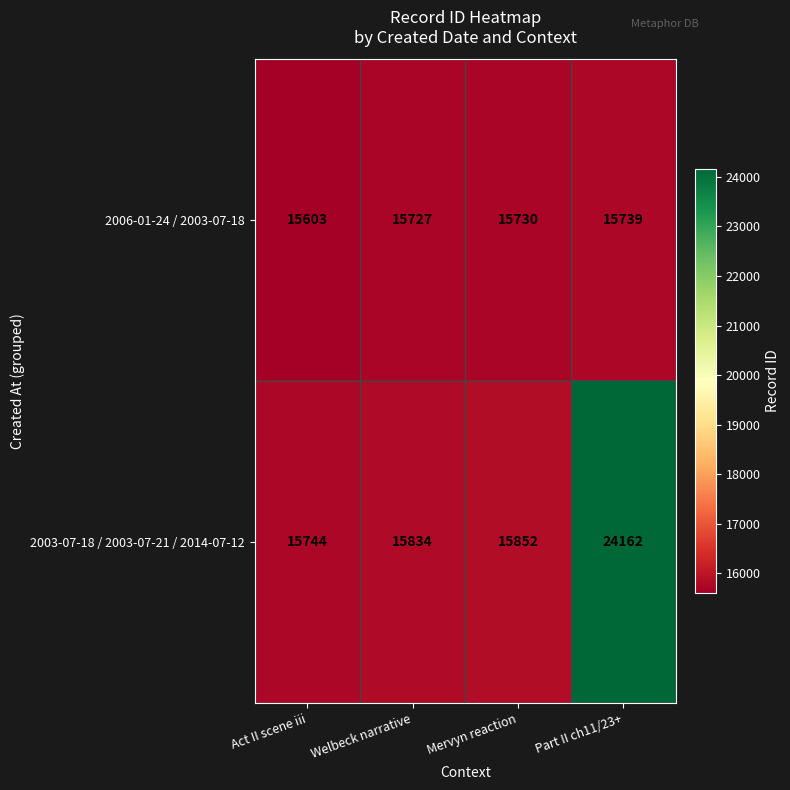

List the series in order of their overall mean, highest first.

2003-07-18 / 2003-07-21 / 2014-07-12, 2006-01-24 / 2003-07-18